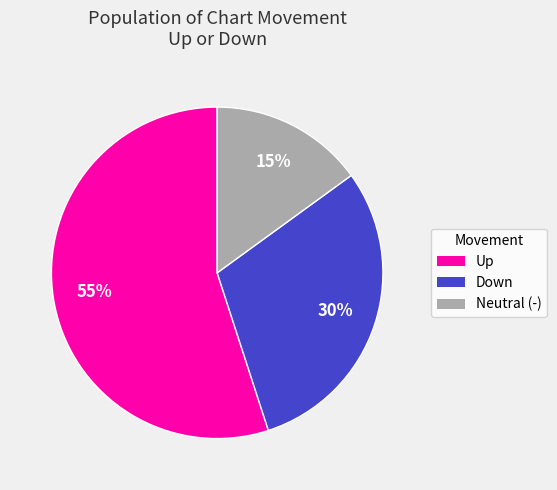

To the nearest percent, what is the average slice percentage?

33%